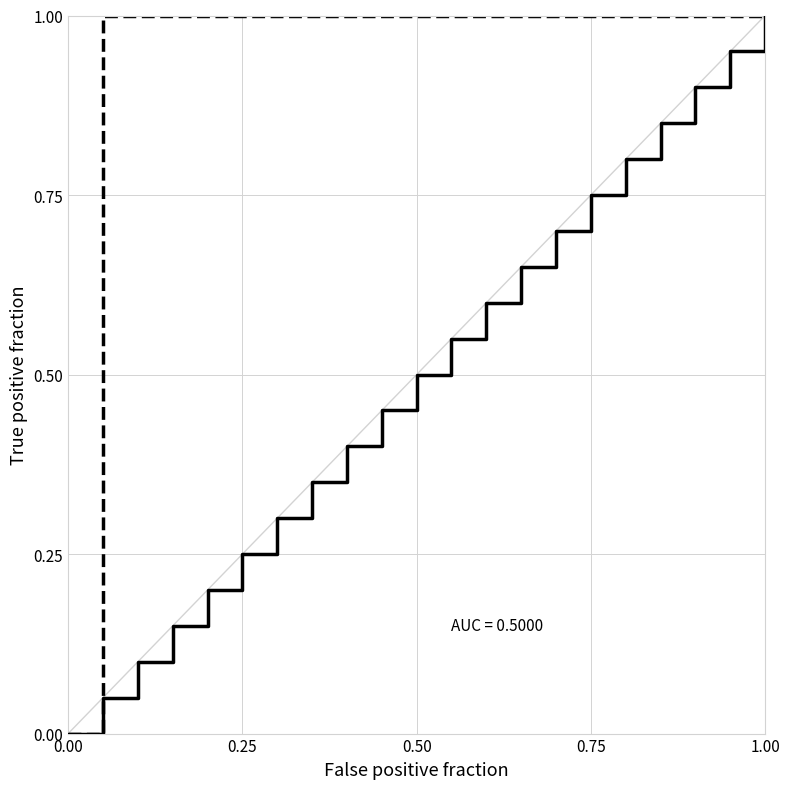

Is this an area chart (filled region under the line)?

No